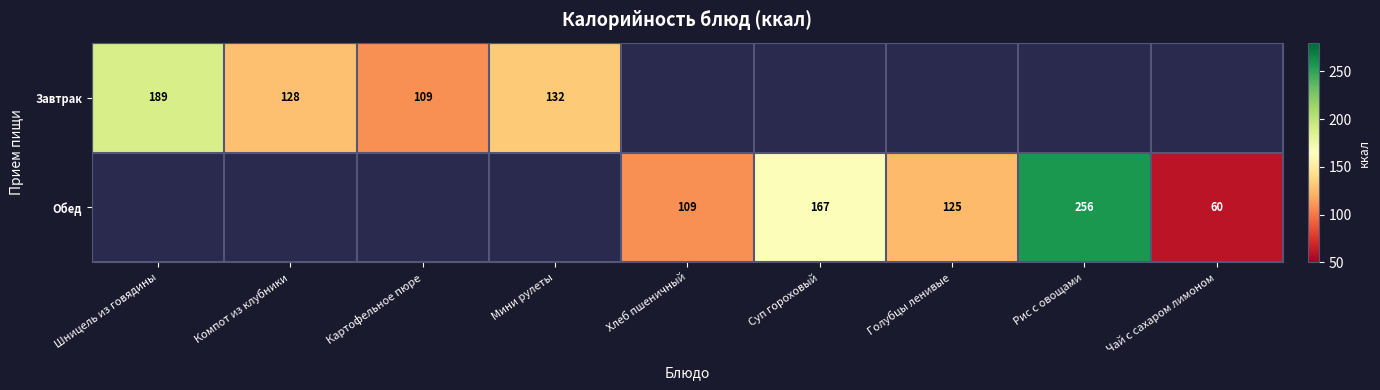

How many distinct data groups are displayed?

2